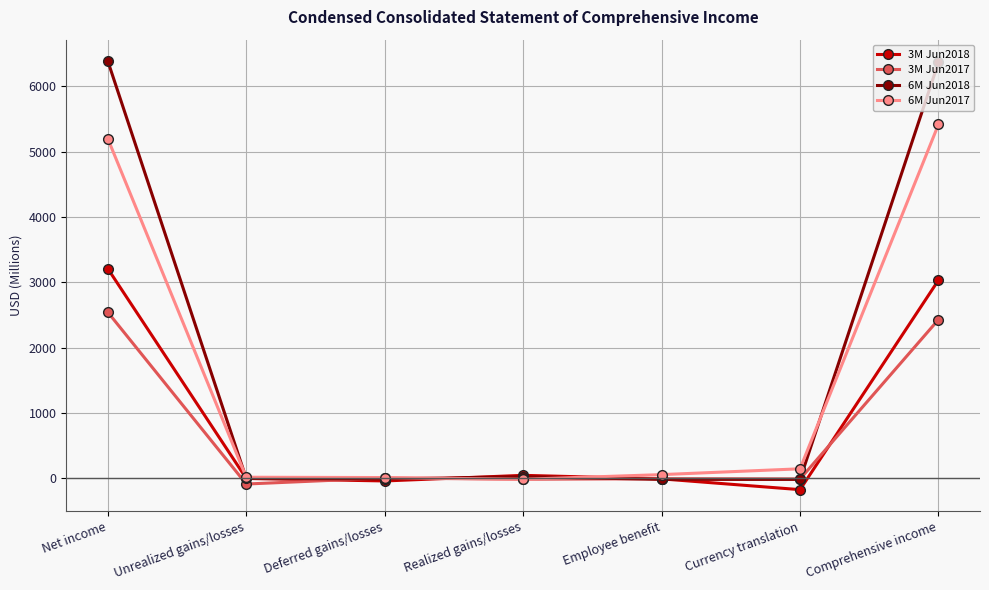

Which series has the widest spread of values?

6M Jun2018